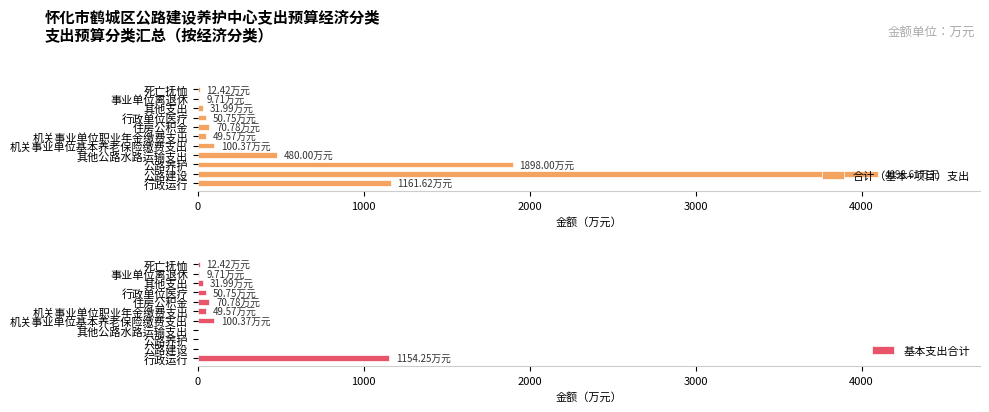

At which label does 合计（基本+项目）支出 reach its peak?

公路建设